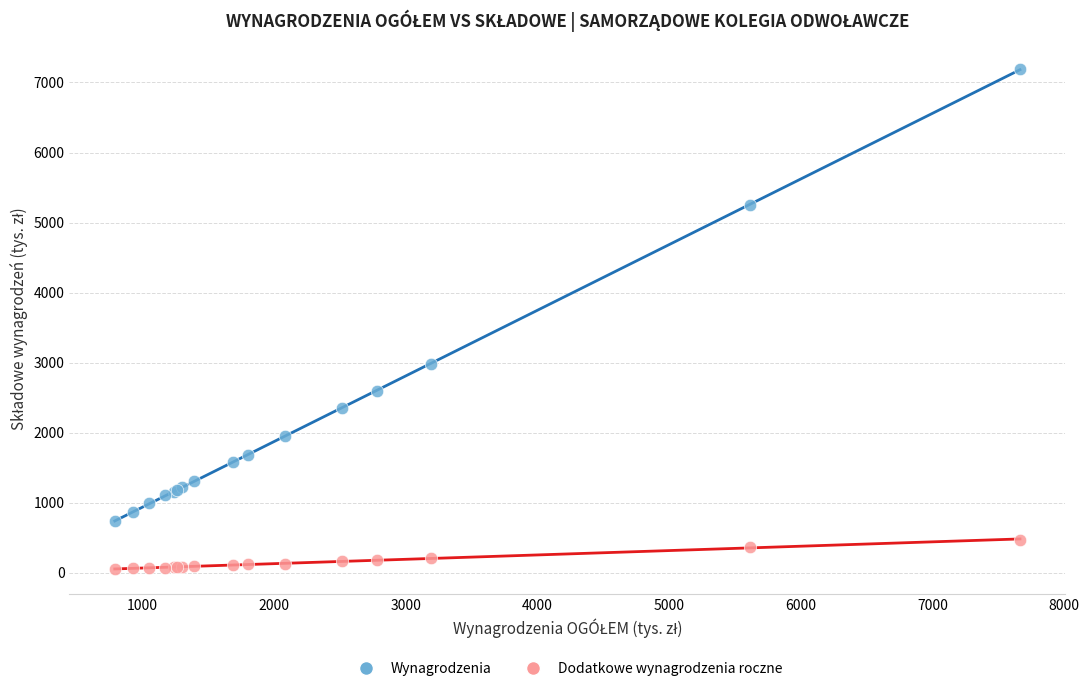

Which series has the largest Y range (max minus min)?

Wynagrodzenia